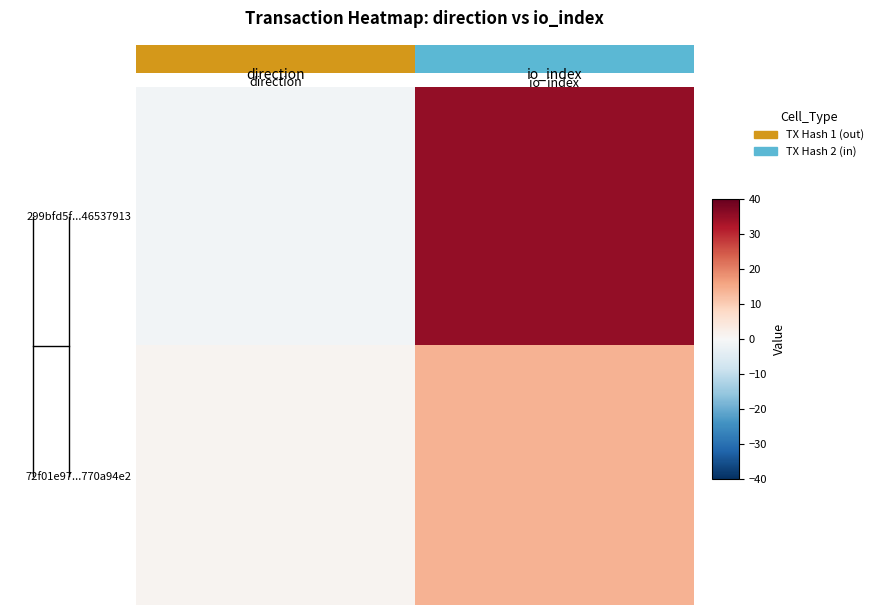

Between direction and io_index, which series saw the biggest shift?

299bfd5f...46537913